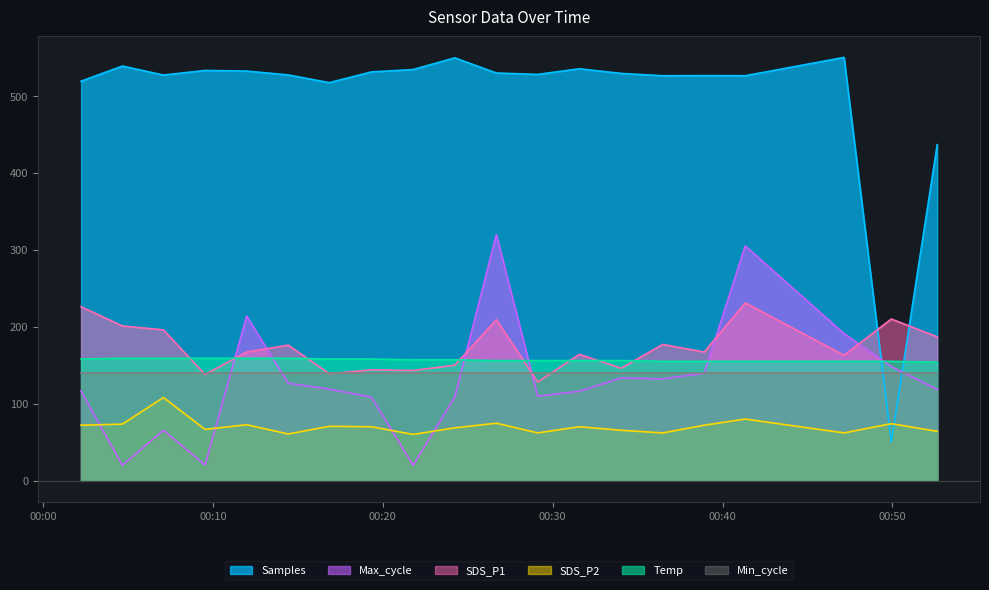

Where is the first local minimum for SDS_P2?

2022/05/17 00:09:32